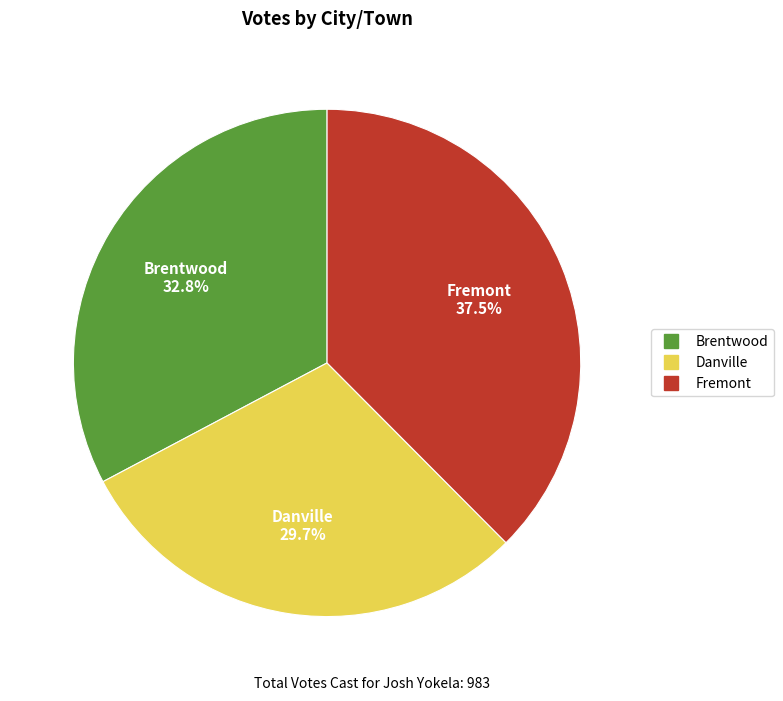

What percentage is NOT represented by Danville?

70.3%